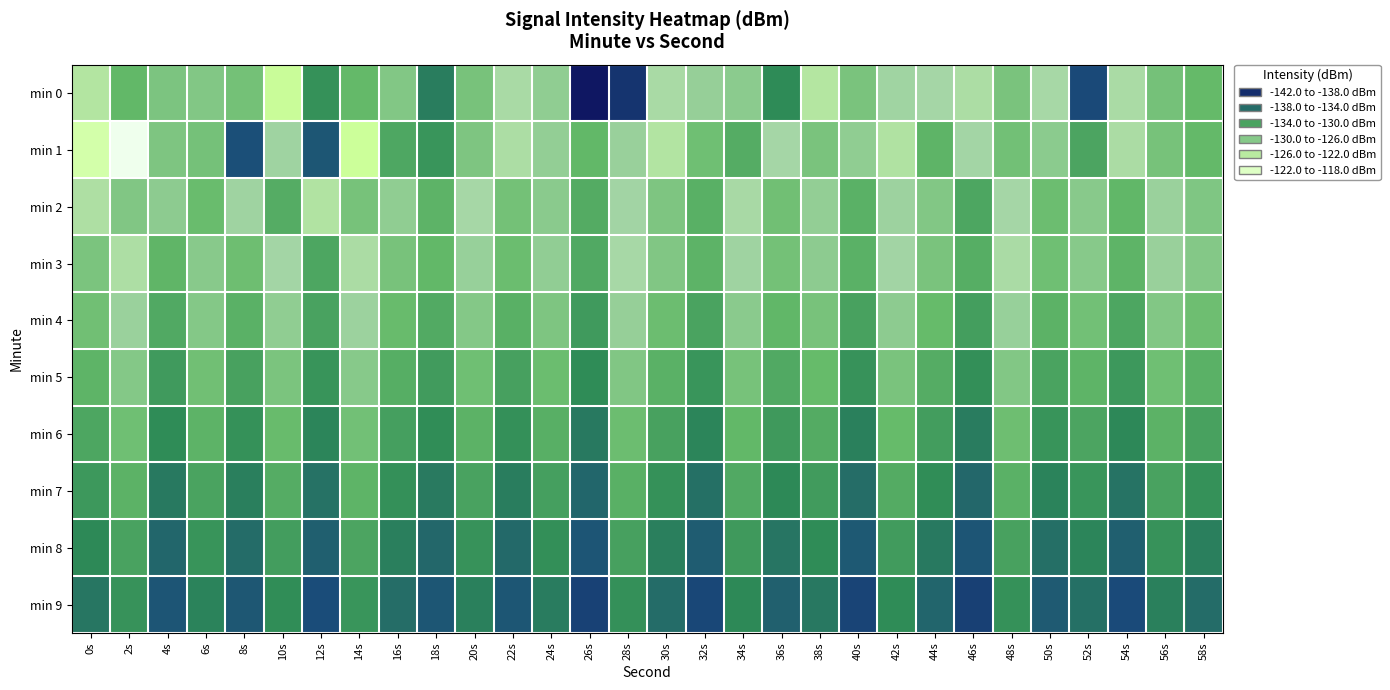

What is the maximum value shown in the chart?

-118.1